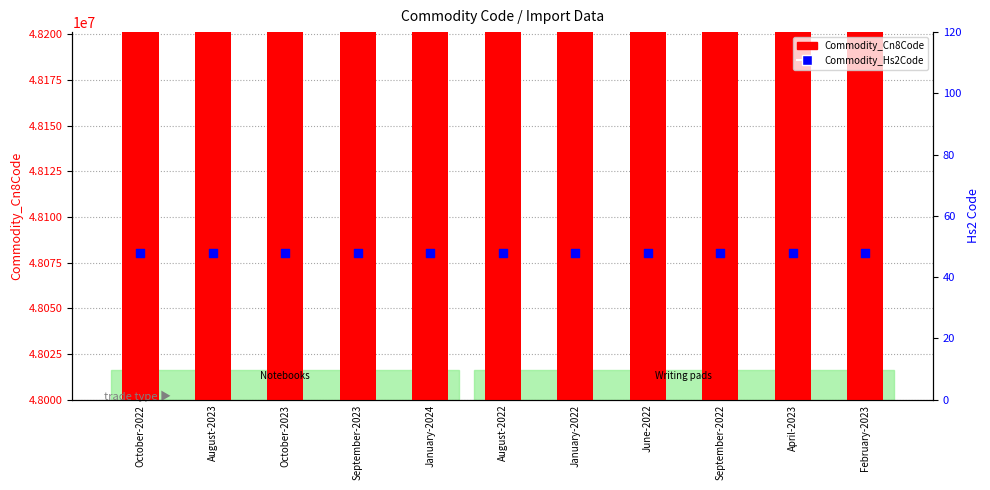

Is the value of Commodity_Hs2Code at August-2022 greater than the value of Commodity_Cn8Code at April-2023?

No